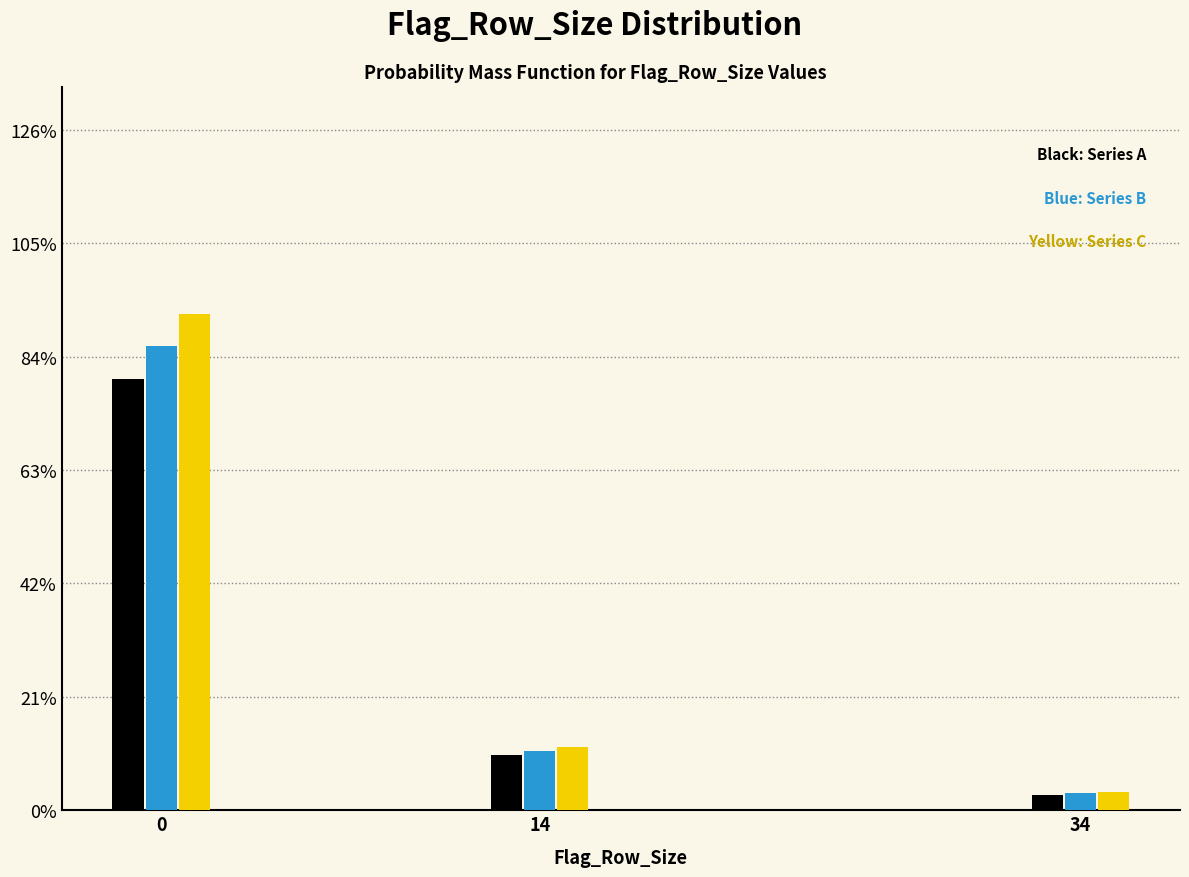

Reading left to right, extract all data points from this chart.

Series A: 79.9	10.2	2.9
Series B: 85.9	10.9	3.1
Series C: 92.0	11.7	3.3